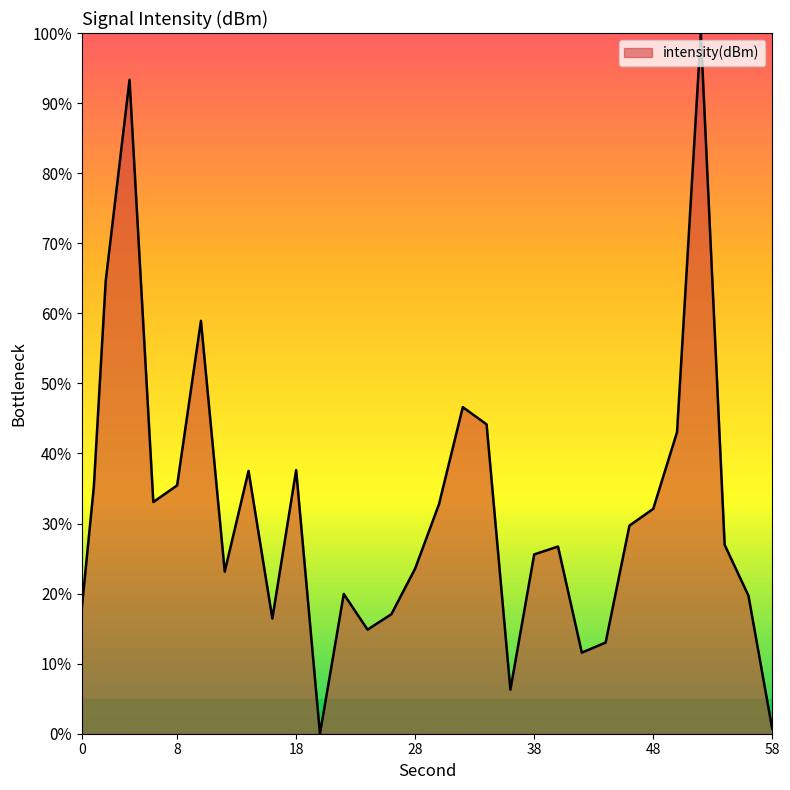

Is this an area chart (filled region under the line)?

Yes